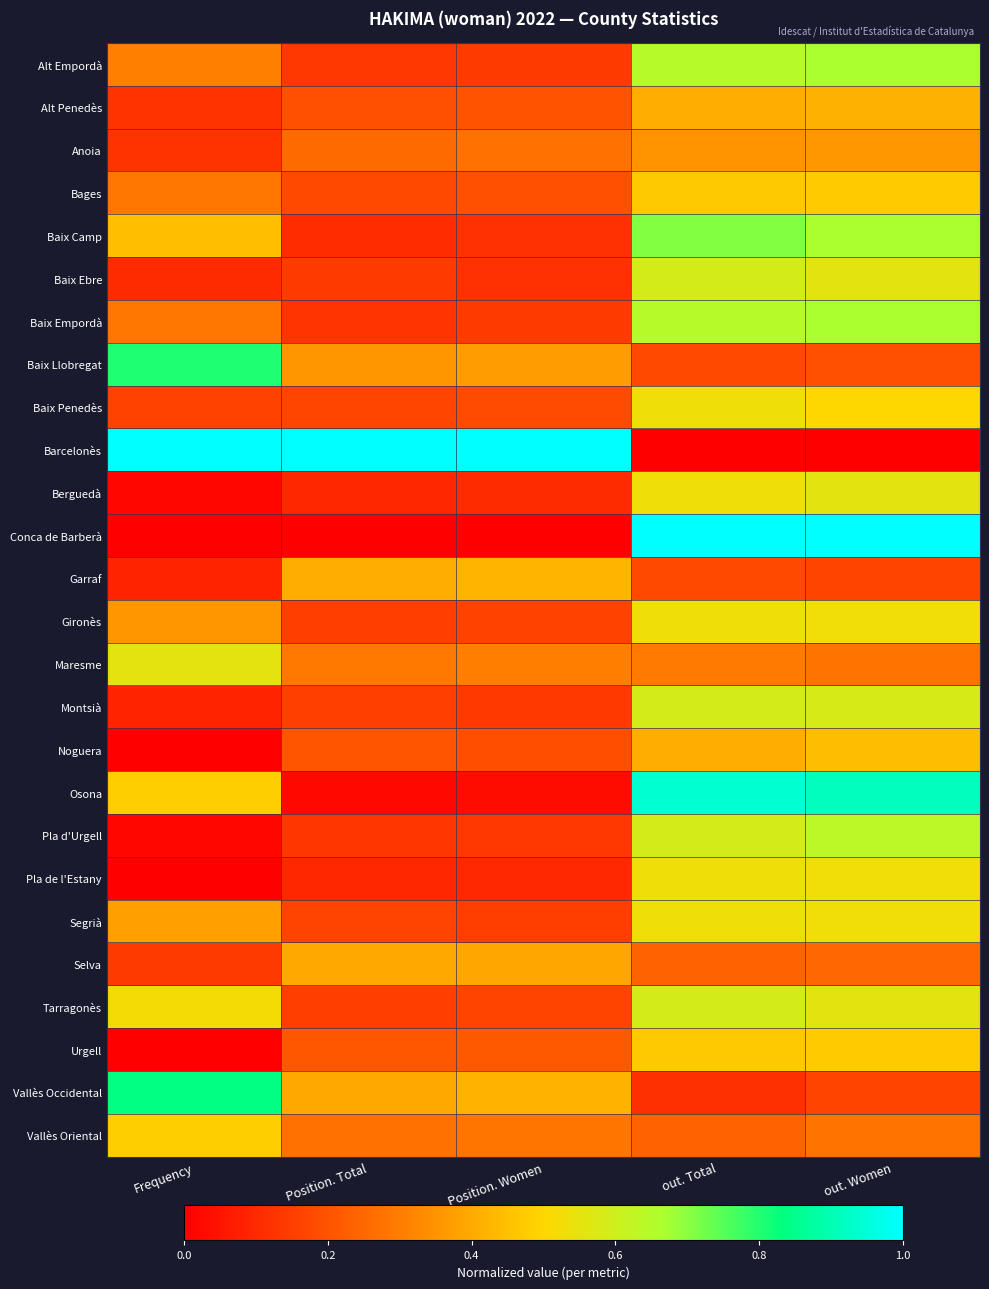

Reading left to right, list all the values displayed in this chart.

Alt Empordà: Frequency=0.3	Position. Total=0.1	Position. Women=0.1	out. Total=0.6	out. Women=0.7
Alt Penedès: Frequency=0.1	Position. Total=0.2	Position. Women=0.2	out. Total=0.4	out. Women=0.4
Anoia: Frequency=0.1	Position. Total=0.3	Position. Women=0.3	out. Total=0.4	out. Women=0.4
Bages: Frequency=0.3	Position. Total=0.2	Position. Women=0.2	out. Total=0.5	out. Women=0.5
Baix Camp: Frequency=0.4	Position. Total=0.1	Position. Women=0.1	out. Total=0.7	out. Women=0.7
Baix Ebre: Frequency=0.1	Position. Total=0.1	Position. Women=0.1	out. Total=0.6	out. Women=0.6
Baix Empordà: Frequency=0.3	Position. Total=0.1	Position. Women=0.1	out. Total=0.6	out. Women=0.7
Baix Llobregat: Frequency=0.8	Position. Total=0.4	Position. Women=0.4	out. Total=0.2	out. Women=0.2
Baix Penedès: Frequency=0.2	Position. Total=0.2	Position. Women=0.2	out. Total=0.5	out. Women=0.5
Barcelonès: Frequency=1.0	Position. Total=1.0	Position. Women=1.0	out. Total=0.0	out. Women=0.0
Berguedà: Frequency=0.0	Position. Total=0.1	Position. Women=0.1	out. Total=0.5	out. Women=0.6
Conca de Barberà: Frequency=0.0	Position. Total=0.0	Position. Women=0.0	out. Total=1.0	out. Women=1.0
Garraf: Frequency=0.1	Position. Total=0.4	Position. Women=0.4	out. Total=0.2	out. Women=0.2
Gironès: Frequency=0.4	Position. Total=0.2	Position. Women=0.2	out. Total=0.5	out. Women=0.5
Maresme: Frequency=0.6	Position. Total=0.3	Position. Women=0.3	out. Total=0.3	out. Women=0.3
Montsià: Frequency=0.1	Position. Total=0.2	Position. Women=0.1	out. Total=0.6	out. Women=0.6
Noguera: Frequency=0.0	Position. Total=0.2	Position. Women=0.2	out. Total=0.4	out. Women=0.4
Osona: Frequency=0.5	Position. Total=0.0	Position. Women=0.0	out. Total=0.9	out. Women=0.9
Pla d'Urgell: Frequency=0.0	Position. Total=0.1	Position. Women=0.1	out. Total=0.6	out. Women=0.6
Pla de l'Estany: Frequency=0.0	Position. Total=0.1	Position. Women=0.1	out. Total=0.5	out. Women=0.5
Segrià: Frequency=0.4	Position. Total=0.2	Position. Women=0.2	out. Total=0.5	out. Women=0.5
Selva: Frequency=0.1	Position. Total=0.4	Position. Women=0.4	out. Total=0.2	out. Women=0.2
Tarragonès: Frequency=0.5	Position. Total=0.2	Position. Women=0.2	out. Total=0.6	out. Women=0.6
Urgell: Frequency=0.0	Position. Total=0.2	Position. Women=0.2	out. Total=0.5	out. Women=0.5
Vallès Occidental: Frequency=0.8	Position. Total=0.4	Position. Women=0.4	out. Total=0.1	out. Women=0.2
Vallès Oriental: Frequency=0.5	Position. Total=0.3	Position. Women=0.3	out. Total=0.2	out. Women=0.3